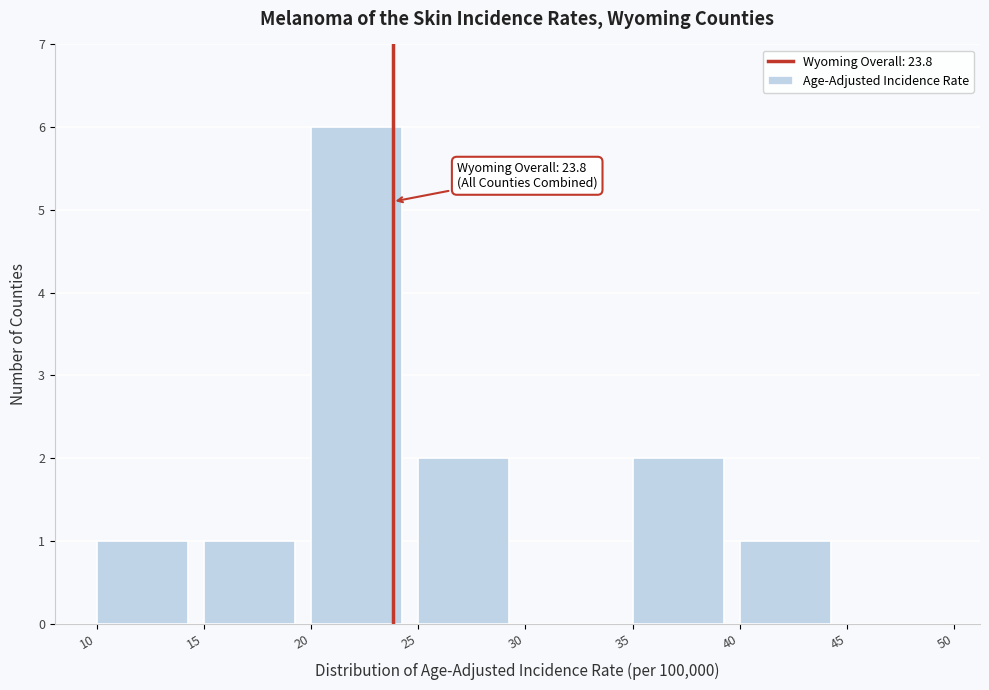

Which range on the x-axis has the tallest bar?

20 to 25